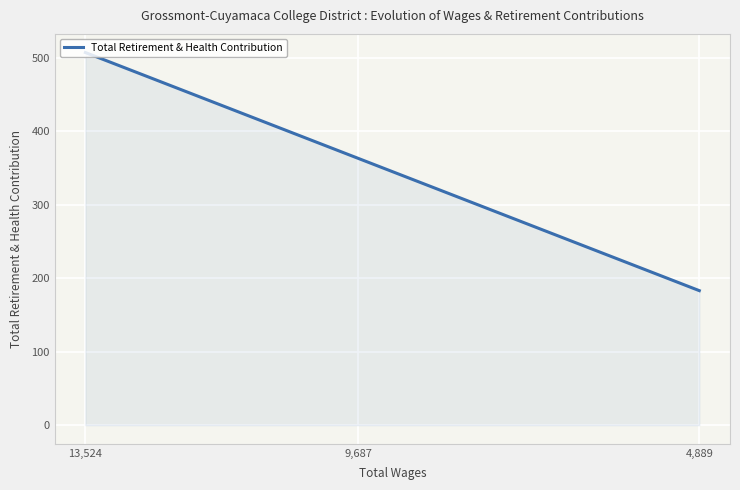

What position from the left is 9,687?

2